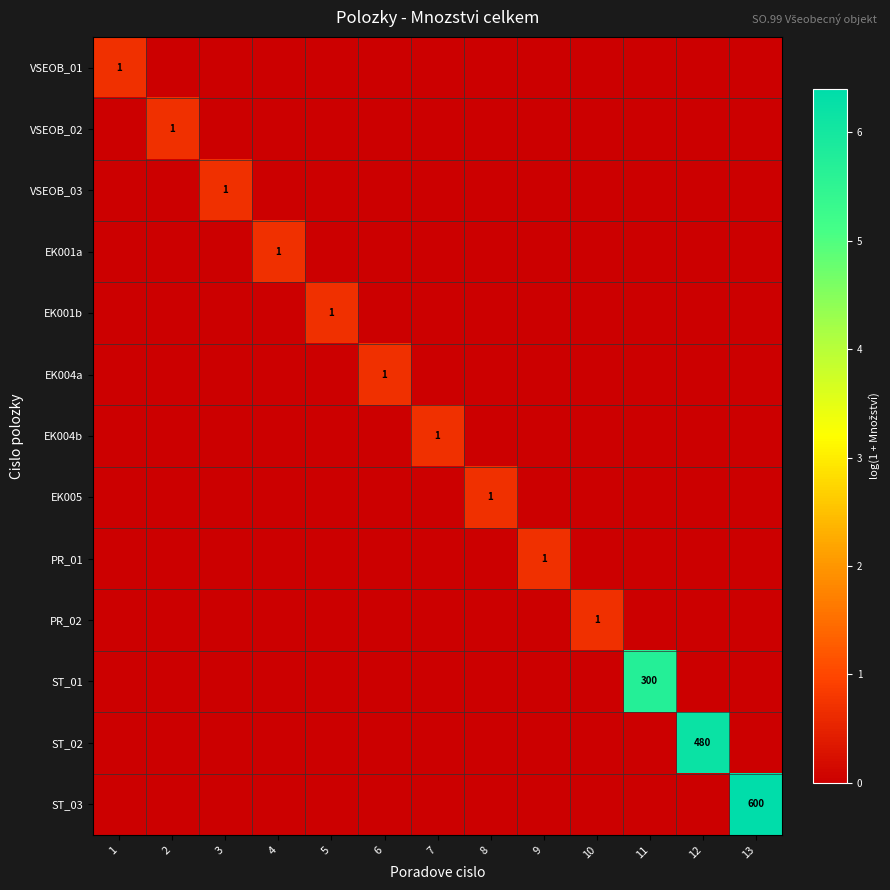

At which category is the sum across all series the highest?

13